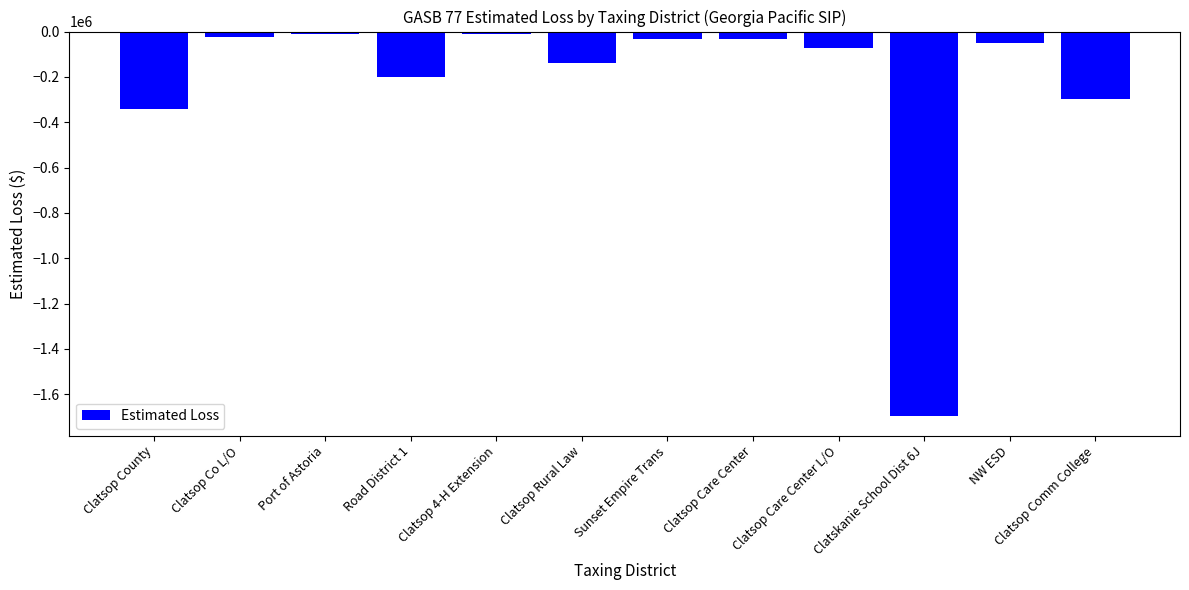

What is the sum of all values?

-2909779.2